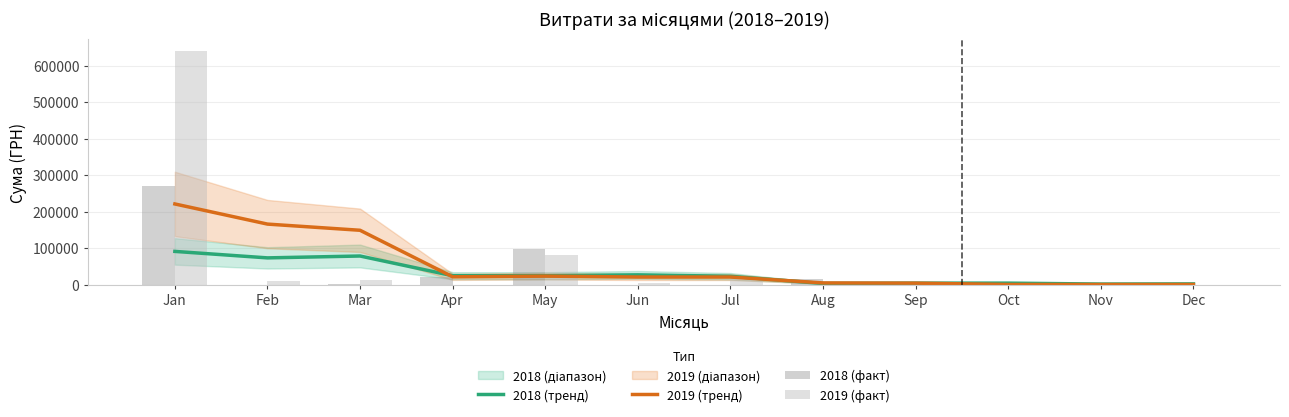

At how many categories does at least one series exceed 57222?

4